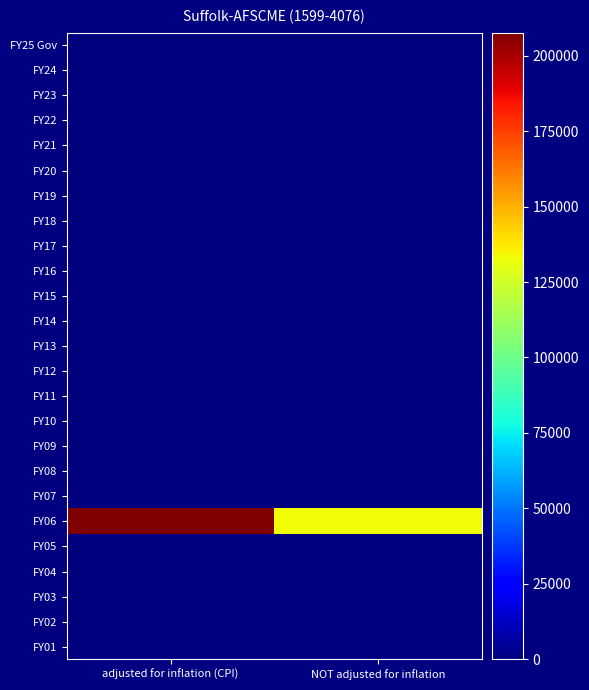

At NOT adjusted for inflation, list the series in order from largest to smallest.

FY06, FY25 Gov, FY24, FY23, FY22, FY21, FY20, FY19, FY18, FY17, FY16, FY15, FY14, FY13, FY12, FY11, FY10, FY09, FY08, FY07, FY05, FY04, FY03, FY02, FY01